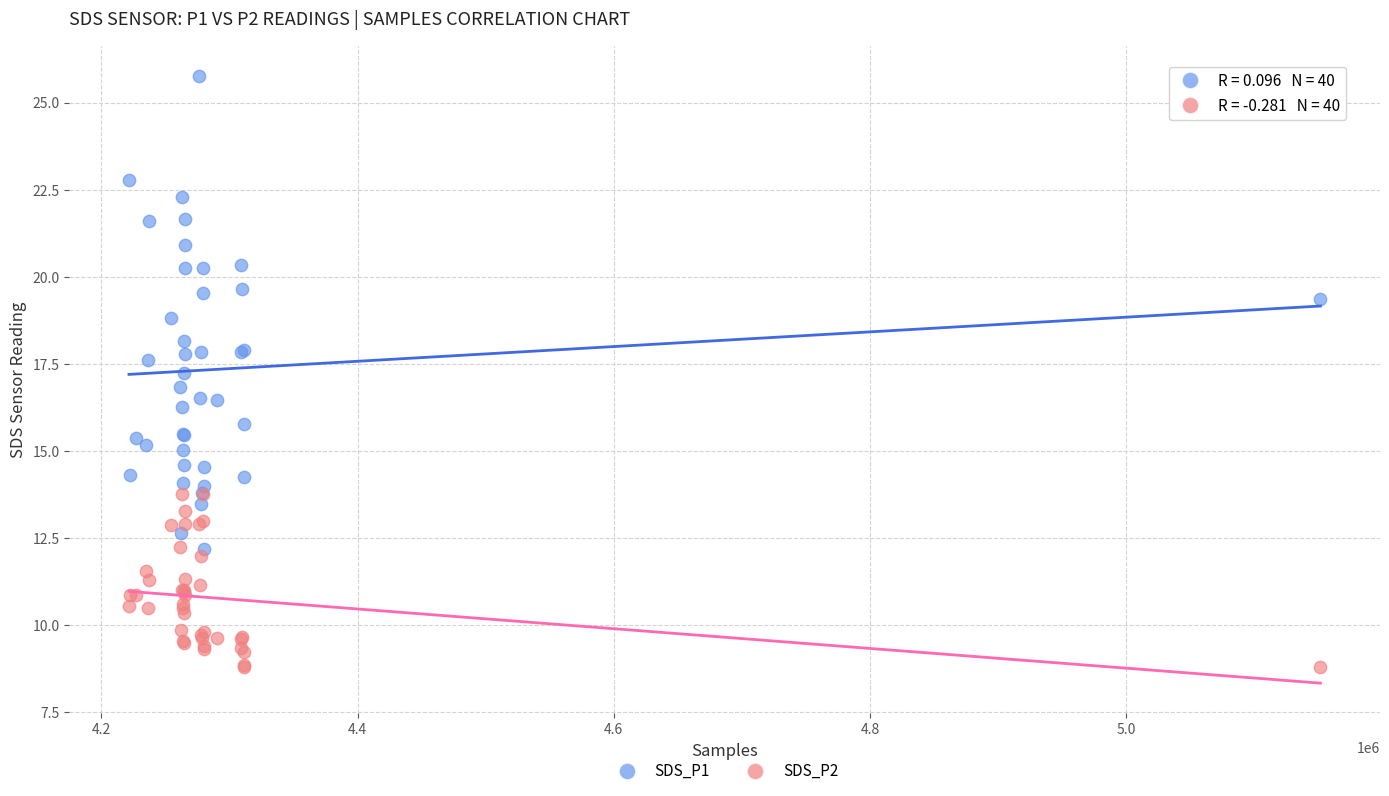

Which series has the largest Y range (max minus min)?

SDS_P1